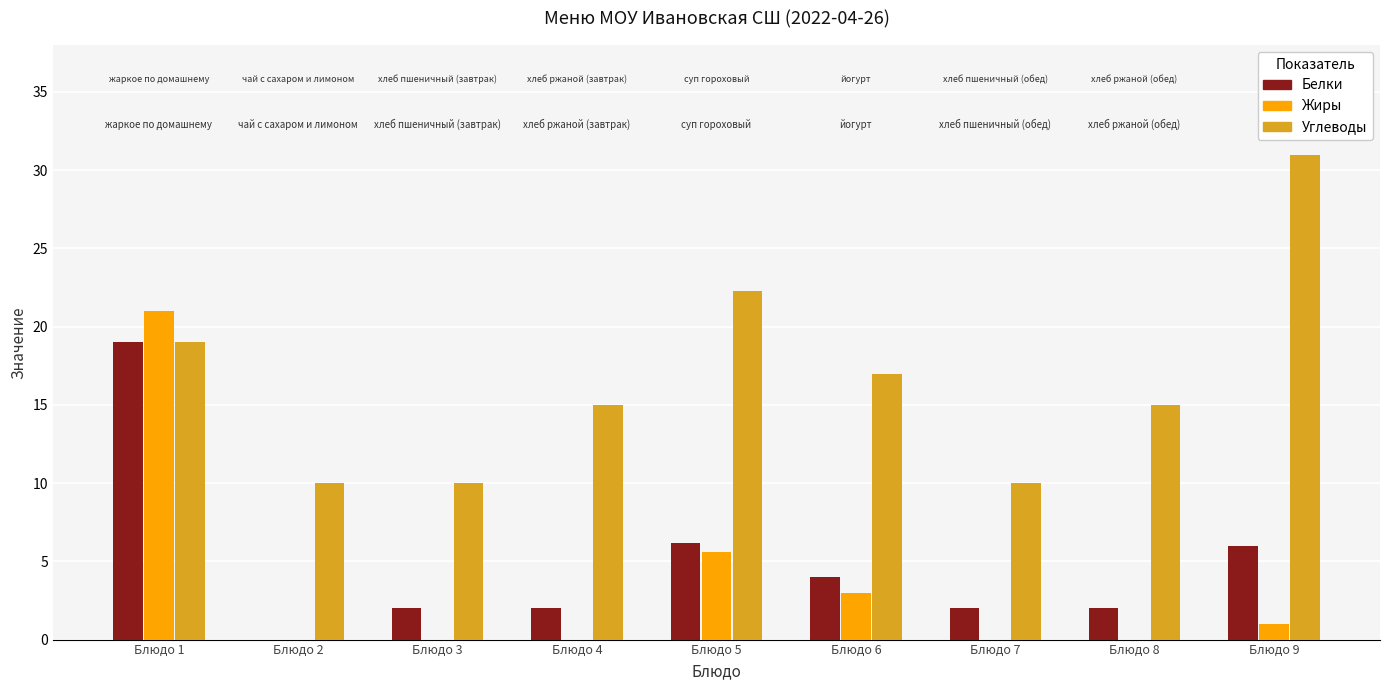

What are all the series names shown in the legend?

Белки, Жиры, Углеводы